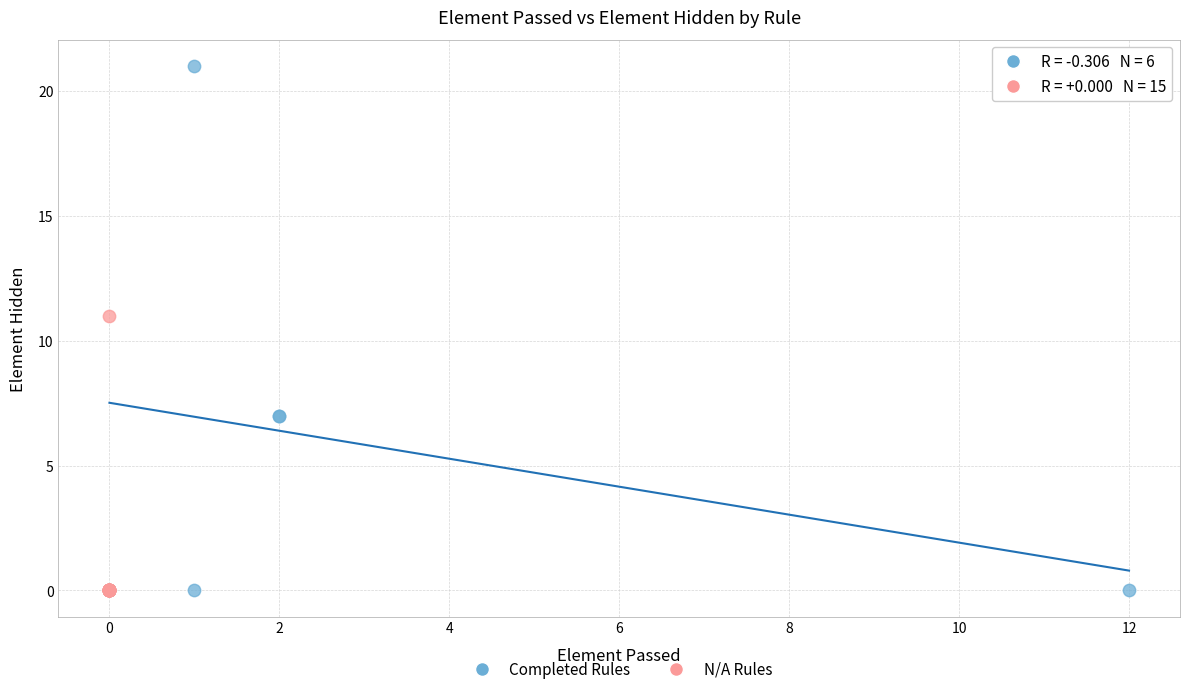

Which series has the widest spread of Y values?

Completed Rules